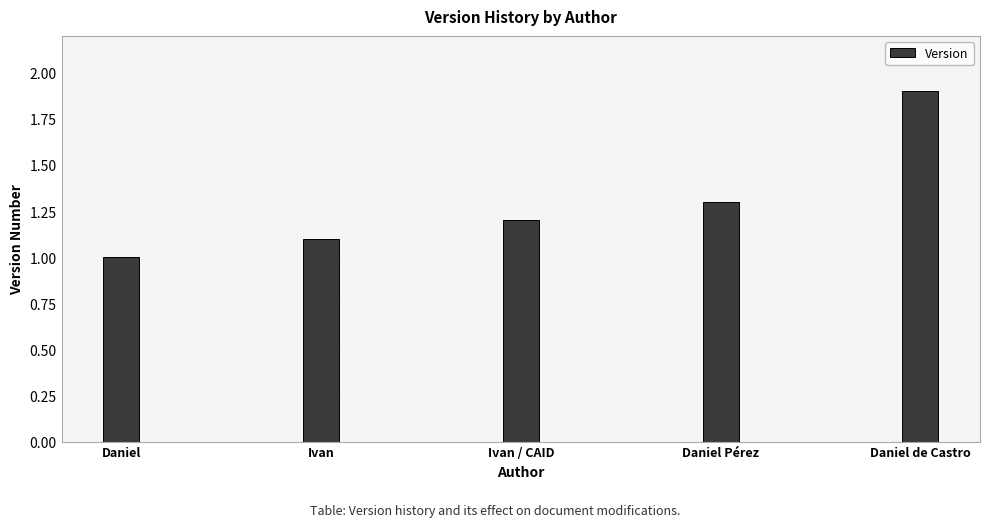

Reading right to left, transcribe all the data shown in this chart.

Daniel de Castro=1.9	Daniel Pérez=1.3	Ivan / CAID=1.2	Ivan=1.1	Daniel=1.0